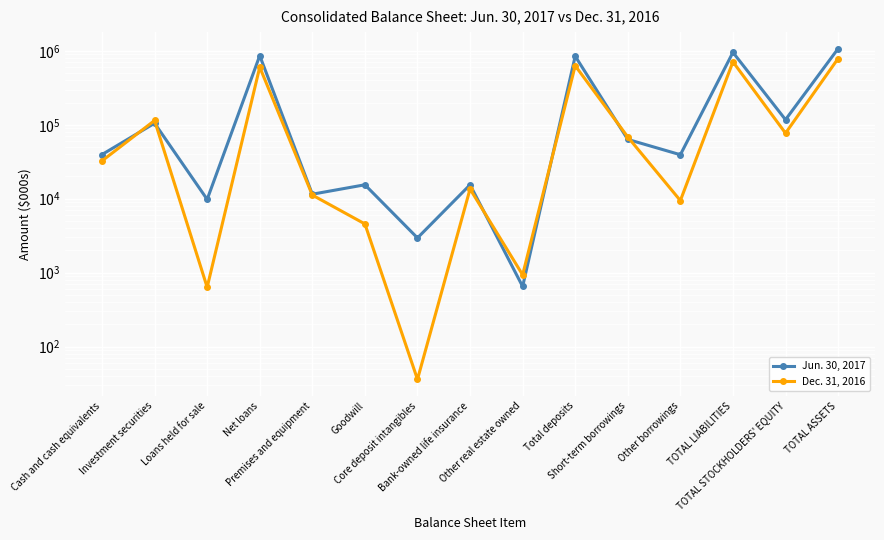

How many lines are shown in the chart?

2